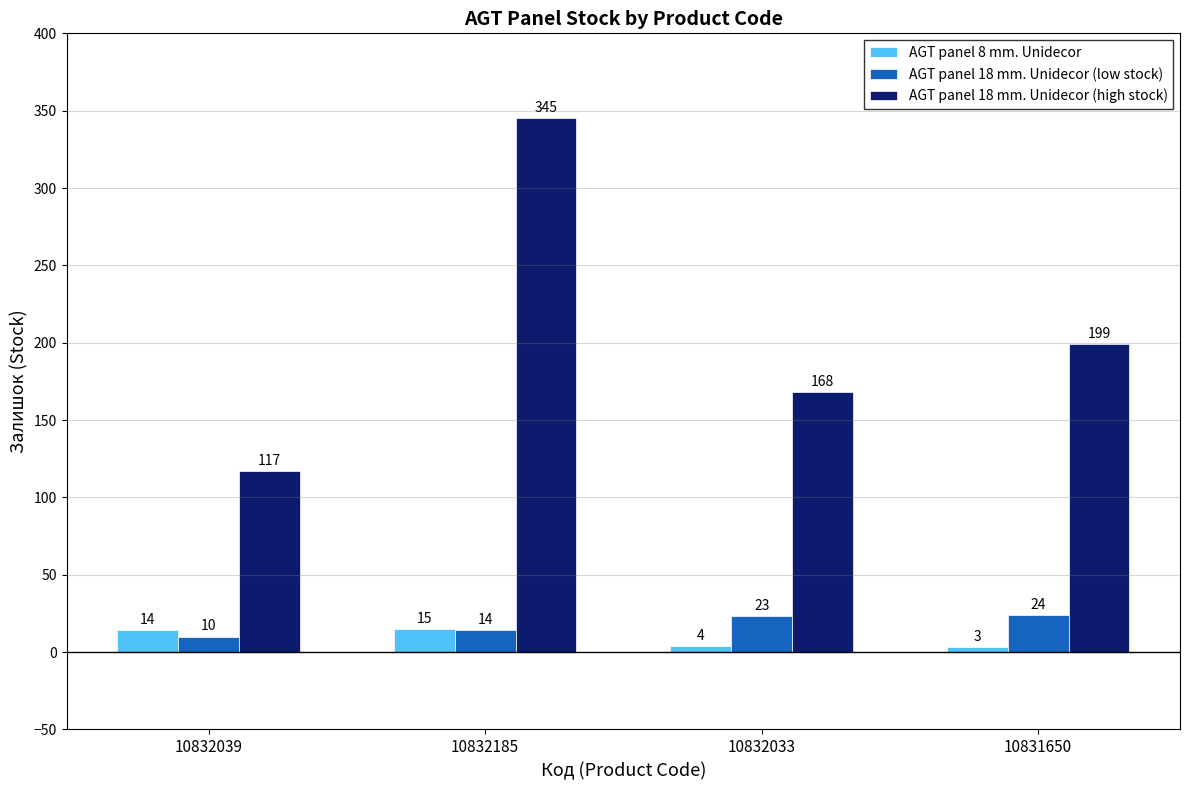

What is the label of the 3rd bar from the right?

10832185